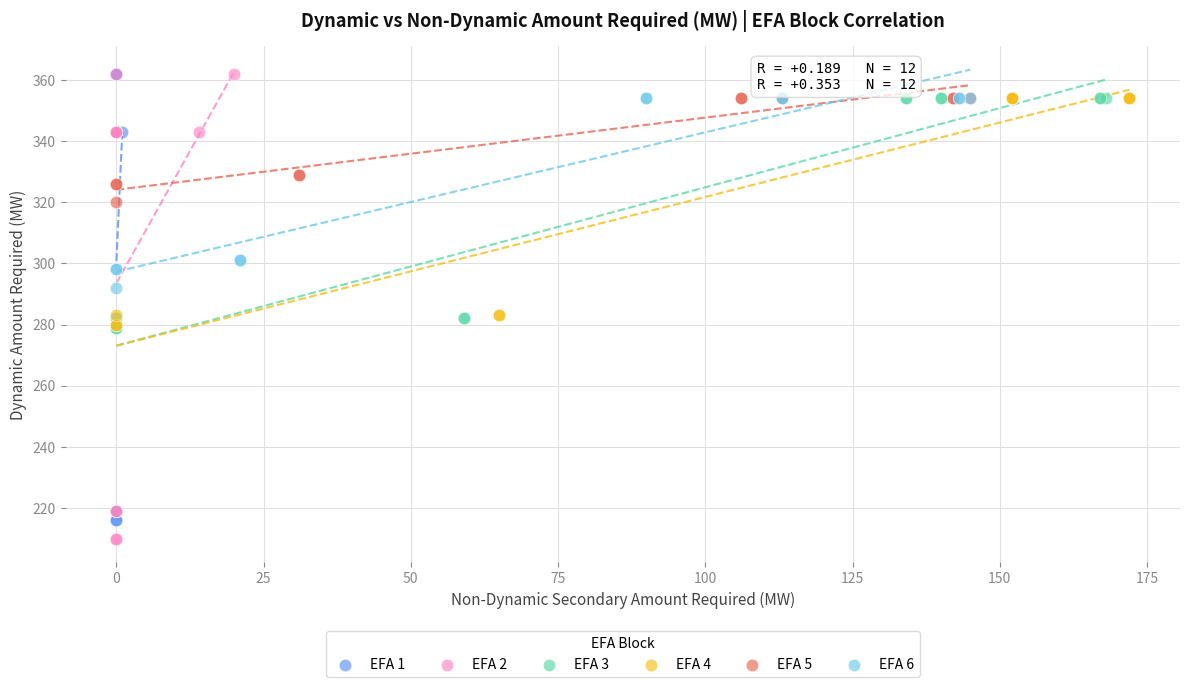

Which series has the widest spread of Y values?

EFA 2